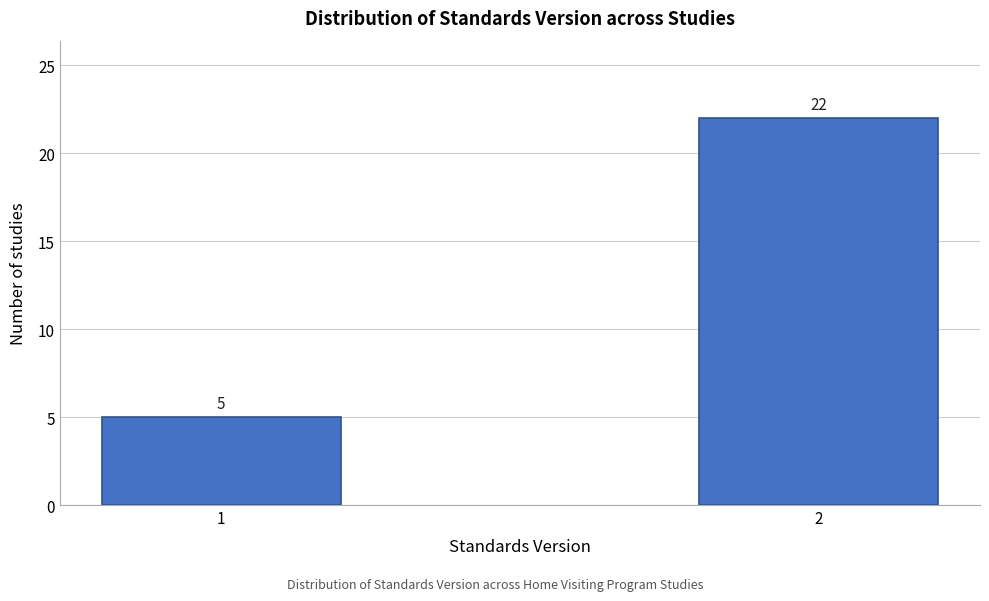

Reading left to right, what are all the values shown in this chart?

5	22